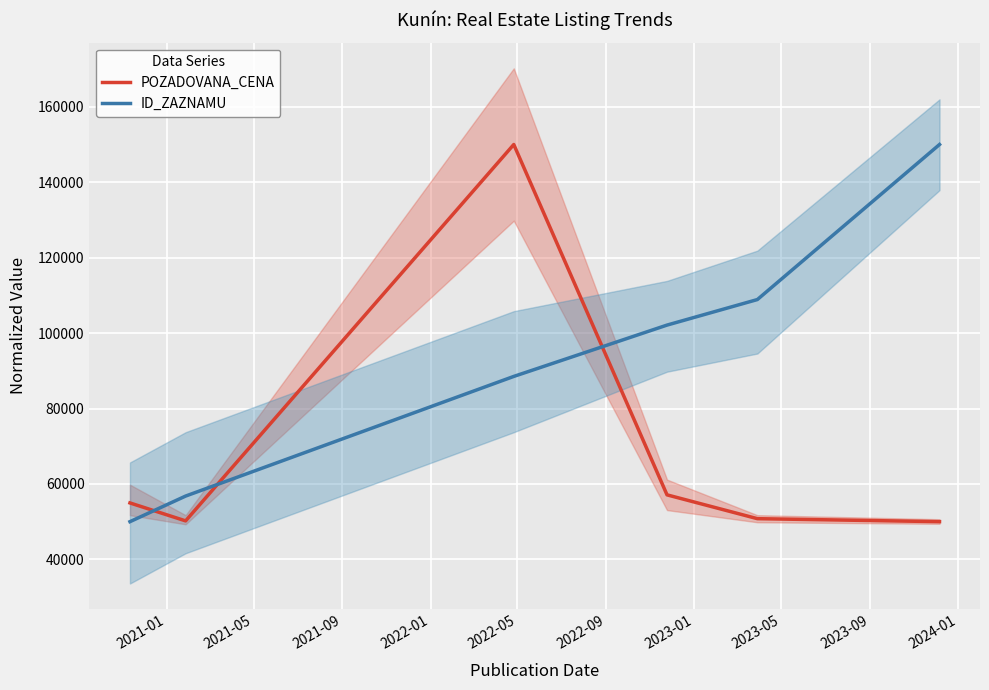

True or false: ID_ZAZNAMU and POZADOVANA_CENA intersect in this chart.

True